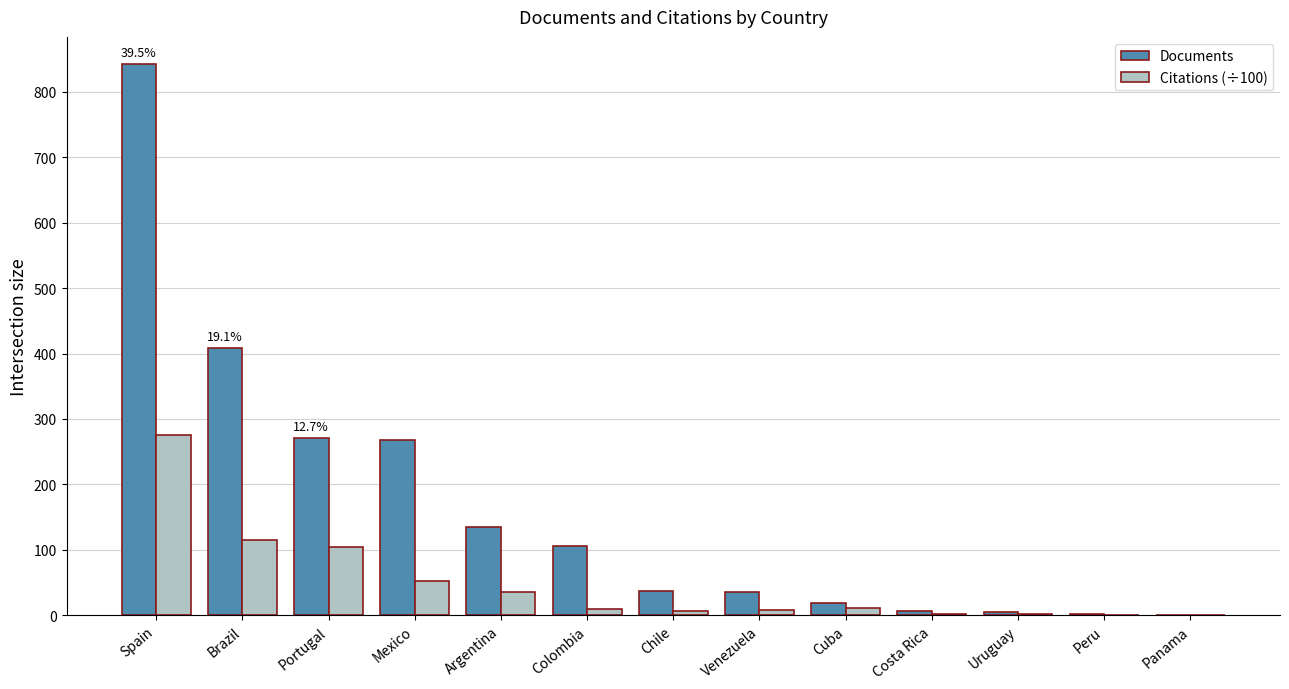

What is the maximum value for Documents?

842.0